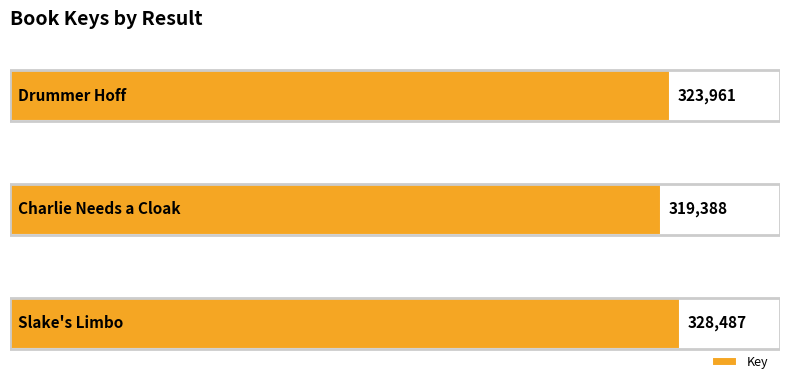

How many values are between 319388 and 328487?

3